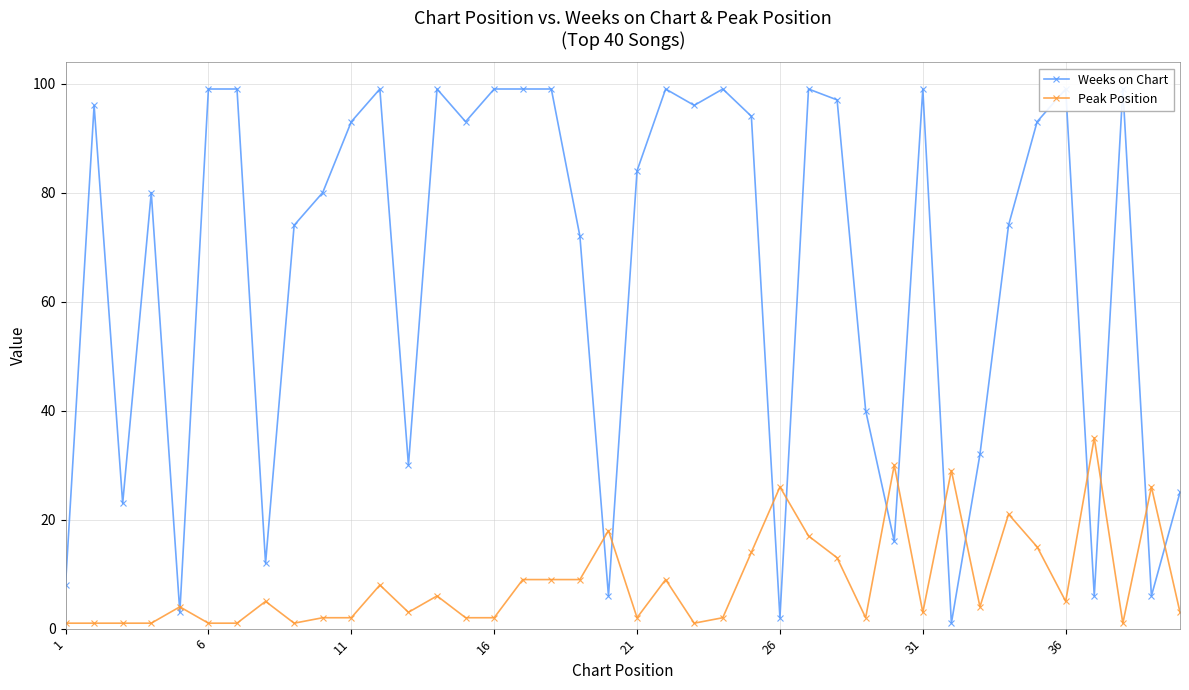

What is the highest value of the Peak Position series?

35